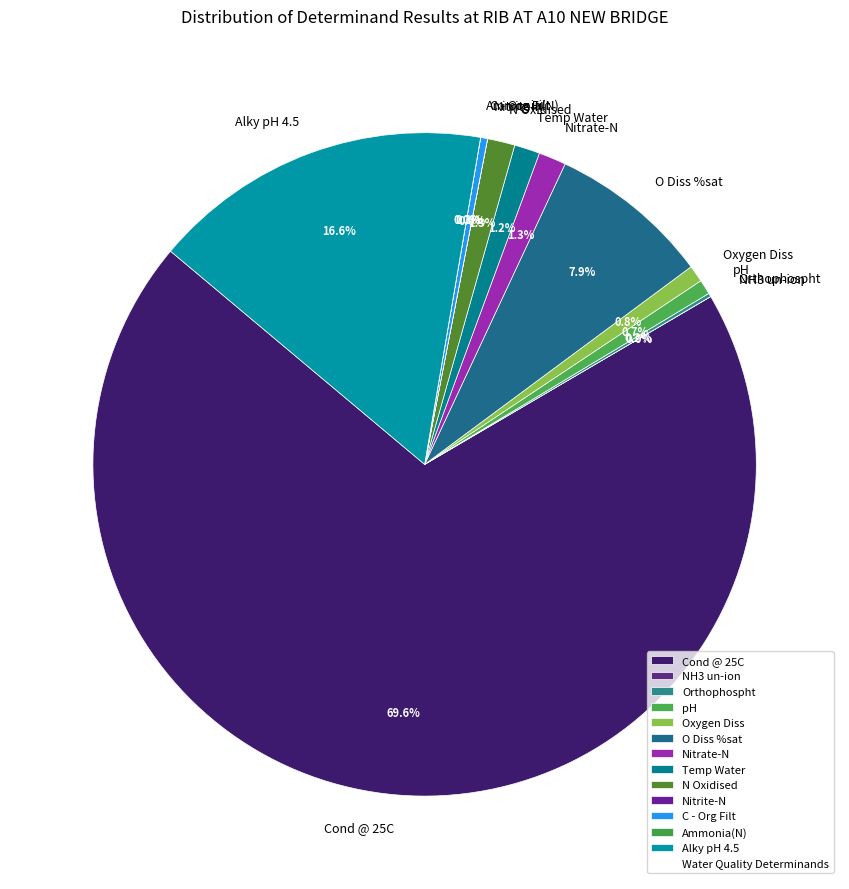

True or false: pH accounts for 1% of the total.

True